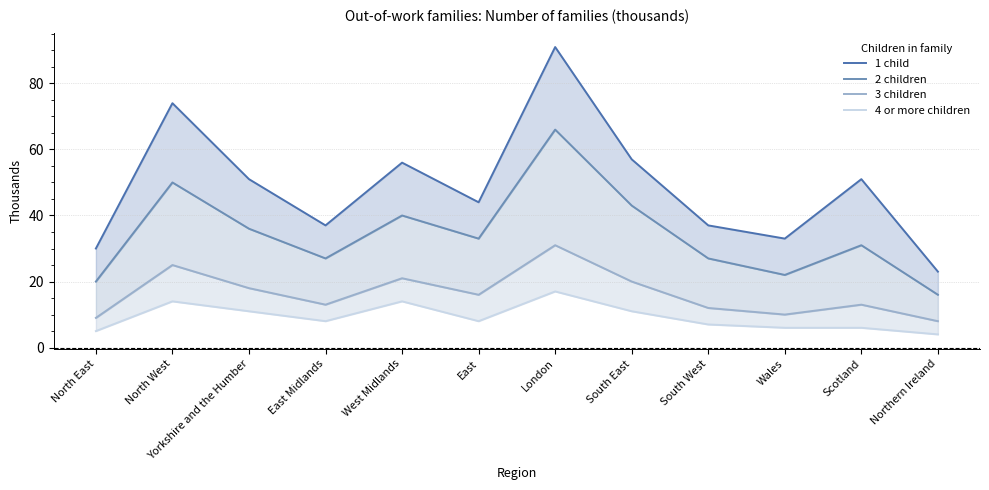

Is the value of 2 children at Scotland greater than the value of 1 child at North East?

Yes